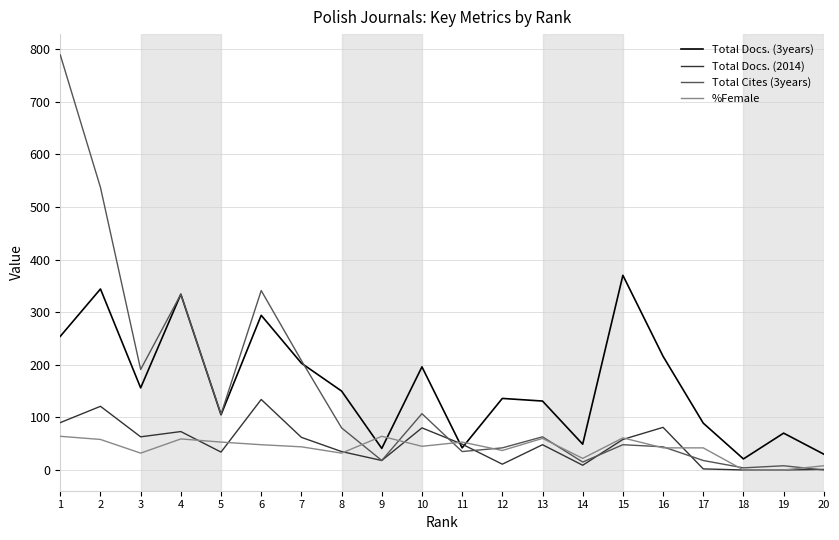

Is the value of %Female at 6 greater than the value of Total Cites (3years) at 10?

No